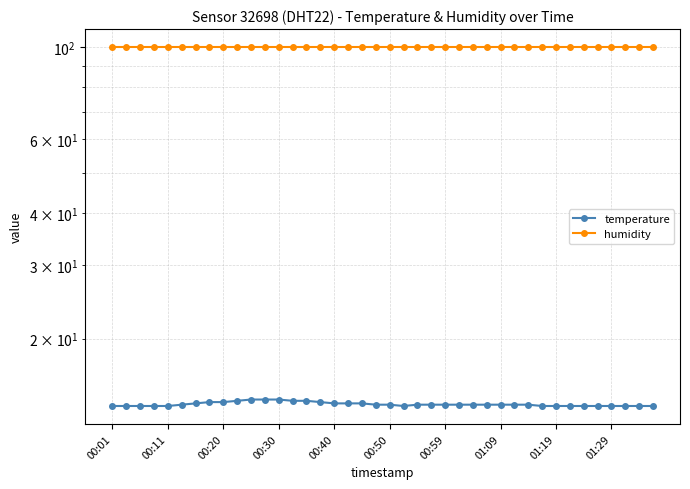

True or false: humidity has more than 1 points higher than both neighbors.

False